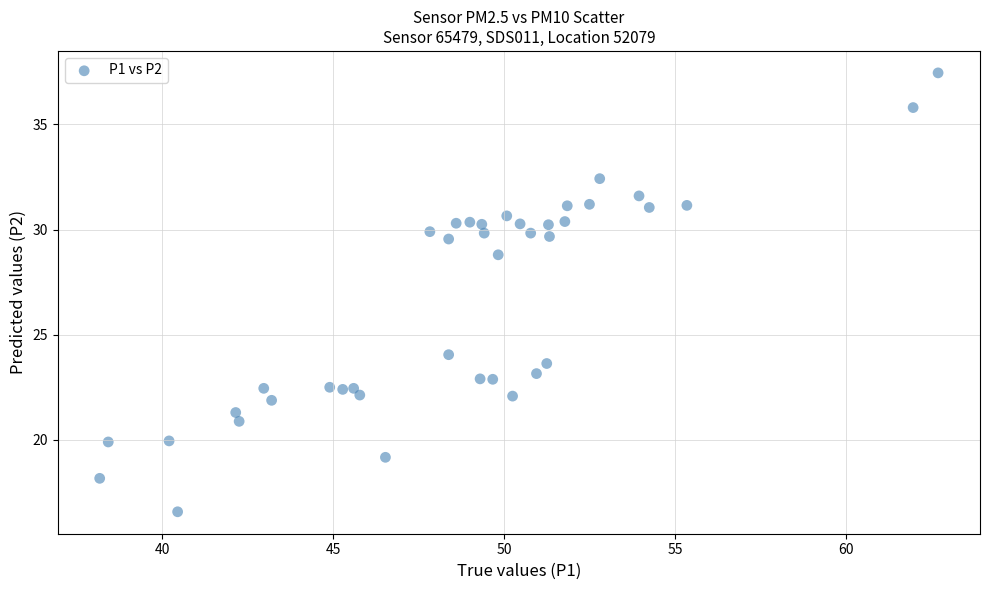

What is the range of X values (max minus min)?

24.5